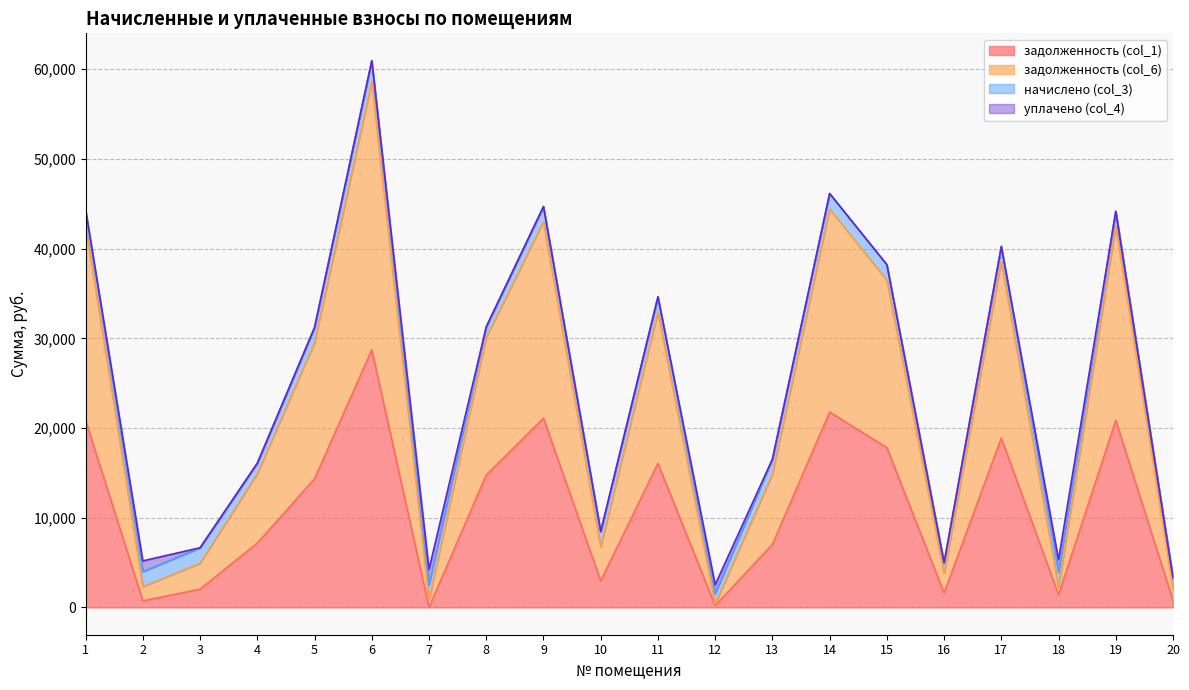

What is the maximum value for задолженность (col_1)?

28708.1